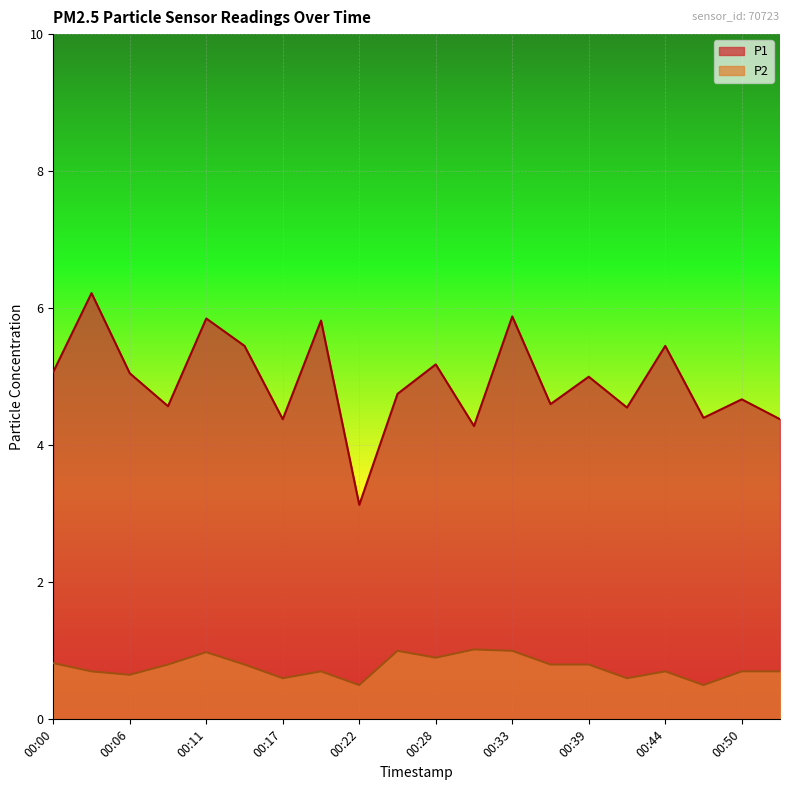

Rank the series by their average value, from lowest to highest.

P2, P1